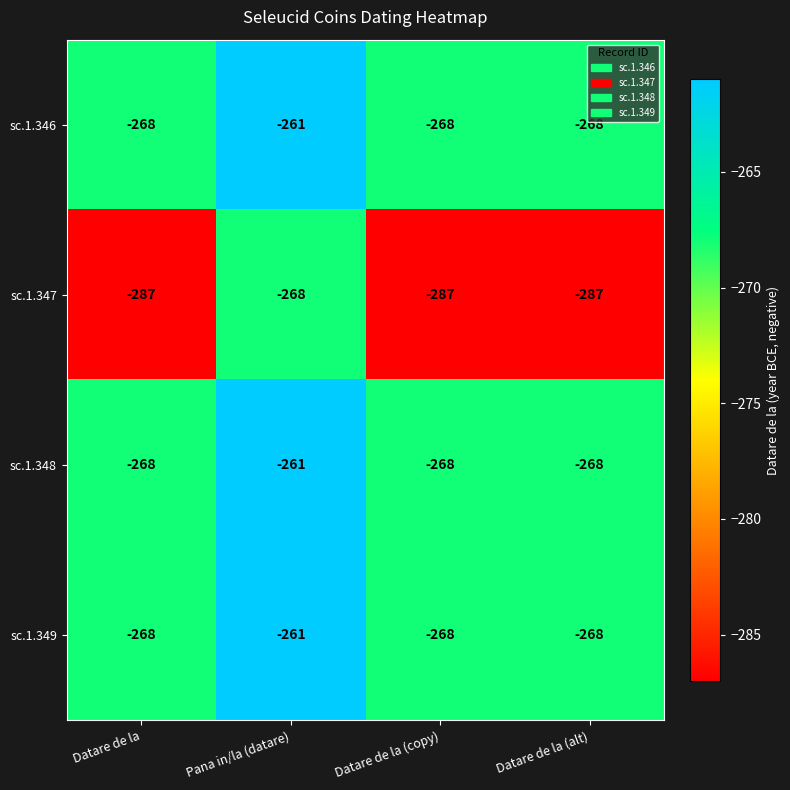

Which label corresponds to the largest value in the chart?

Pana in/la (datare)